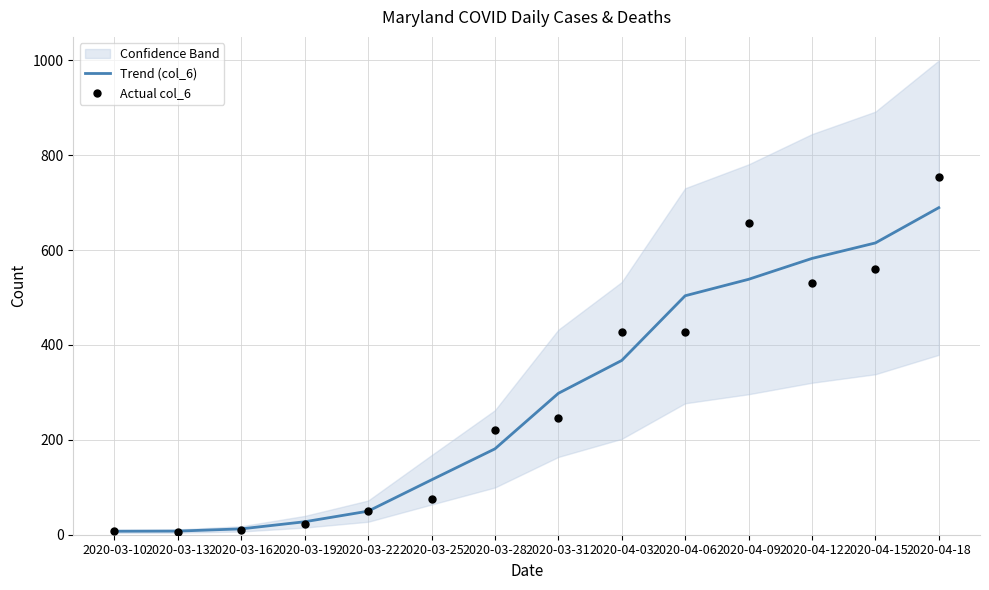

What are all the series names shown in the legend?

Trend (col_6), Actual col_6